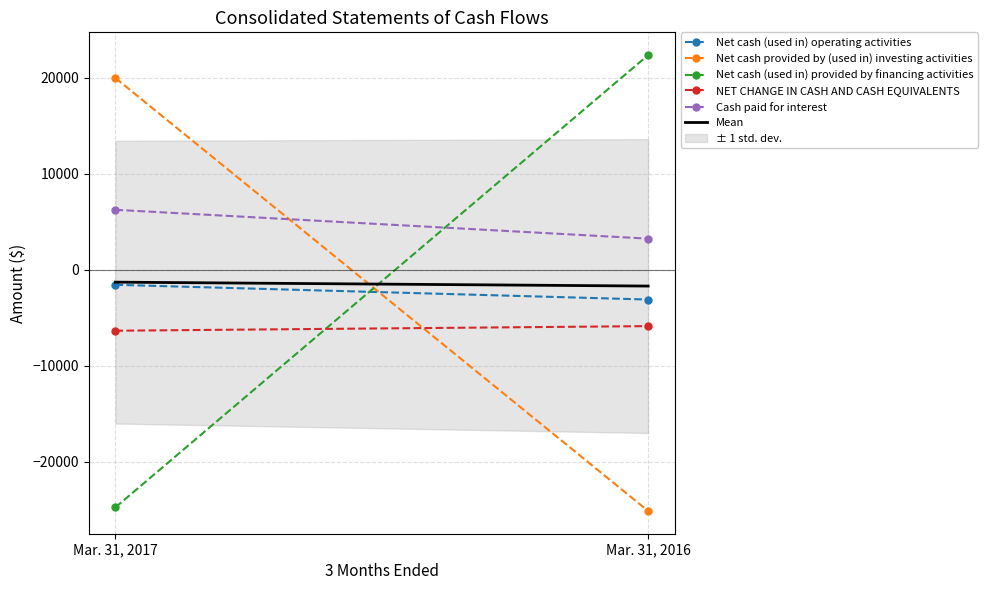

What are all the series names shown in the legend?

Net cash (used in) operating activities, Net cash provided by (used in) investing activities, Net cash (used in) provided by financing activities, NET CHANGE IN CASH AND CASH EQUIVALENTS, Cash paid for interest, Mean